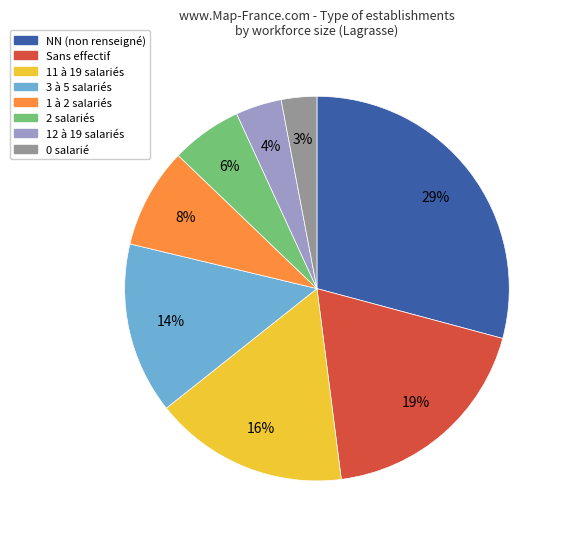

Is there a majority slice in this chart?

No